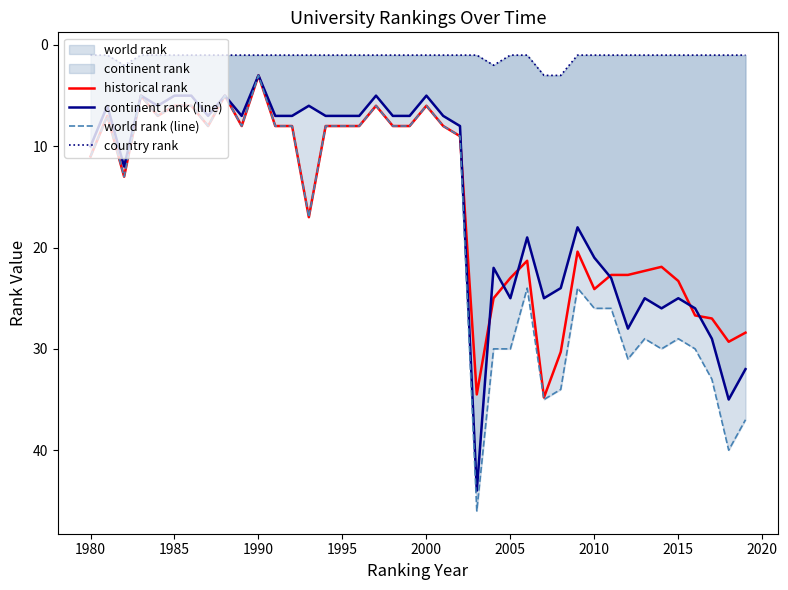

Reading left to right, list all the values displayed in this chart.

historical rank: 11.0	7.0	13.0	5.0	7.0	6.0	6.0	8.0	5.0	8.0	3.0	8.0	8.0	17.0	8.0	8.0	8.0	6.0	8.0	8.0	6.0	8.0	9.0	34.5	25.0	23.0	21.3	34.8	30.3	20.4	24.1	22.7	22.7	22.3	21.9	23.3	26.7	27.0	29.3	28.4
continent rank (line): 10.0	6.0	12.0	5.0	6.0	5.0	5.0	7.0	5.0	7.0	3.0	7.0	7.0	6.0	7.0	7.0	7.0	5.0	7.0	7.0	5.0	7.0	8.0	44.0	22.0	25.0	19.0	25.0	24.0	18.0	21.0	23.0	28.0	25.0	26.0	25.0	26.0	29.0	35.0	32.0
world rank (line): 11.0	7.0	13.0	5.0	7.0	6.0	6.0	8.0	5.0	8.0	3.0	8.0	8.0	17.0	8.0	8.0	8.0	6.0	8.0	8.0	6.0	8.0	9.0	46.0	30.0	30.0	24.0	35.0	34.0	24.0	26.0	26.0	31.0	29.0	30.0	29.0	30.0	33.0	40.0	37.0
country rank: 1.0	1.0	2.0	1.0	1.0	1.0	1.0	1.0	1.0	1.0	1.0	1.0	1.0	1.0	1.0	1.0	1.0	1.0	1.0	1.0	1.0	1.0	1.0	1.0	2.0	1.0	1.0	3.0	3.0	1.0	1.0	1.0	1.0	1.0	1.0	1.0	1.0	1.0	1.0	1.0